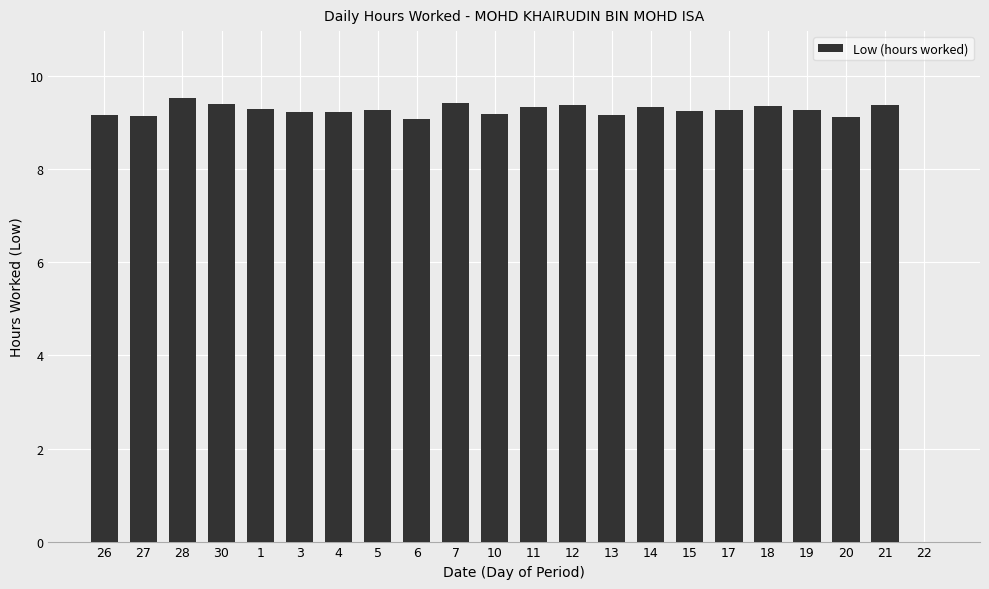

What is the sum of all values?

194.9